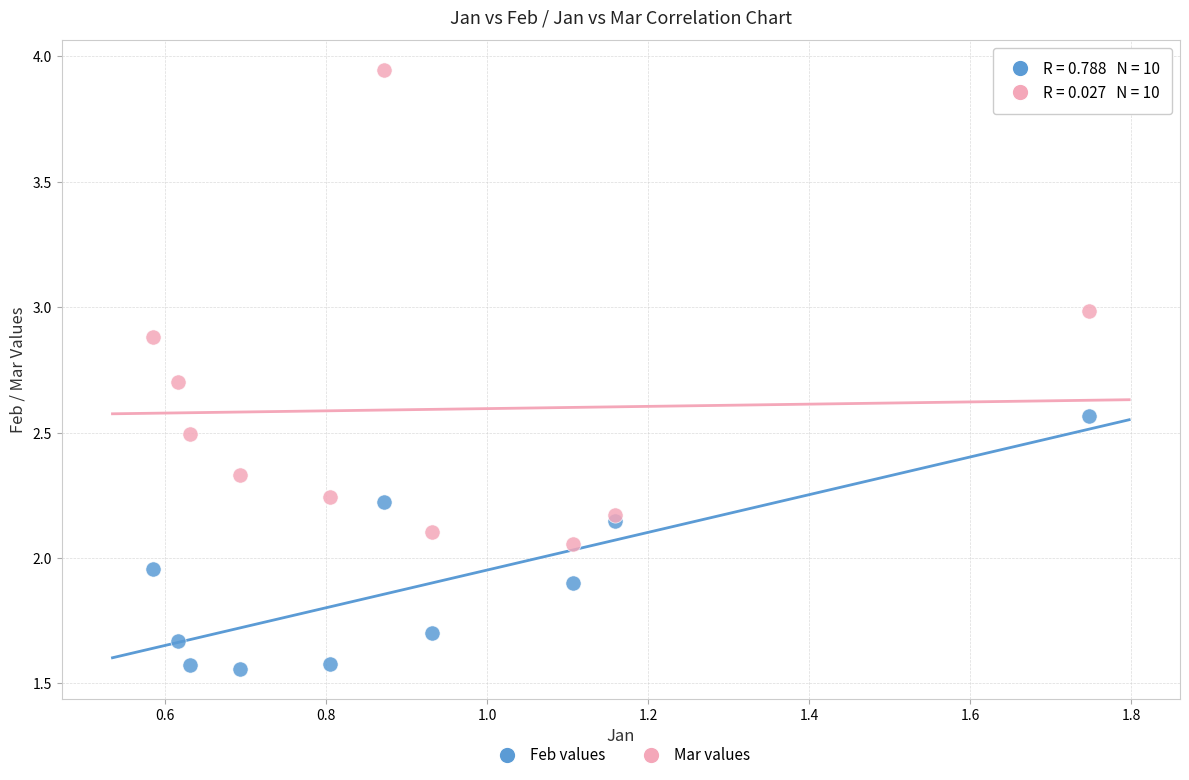

Which series contains the lowest Y value?

Feb values